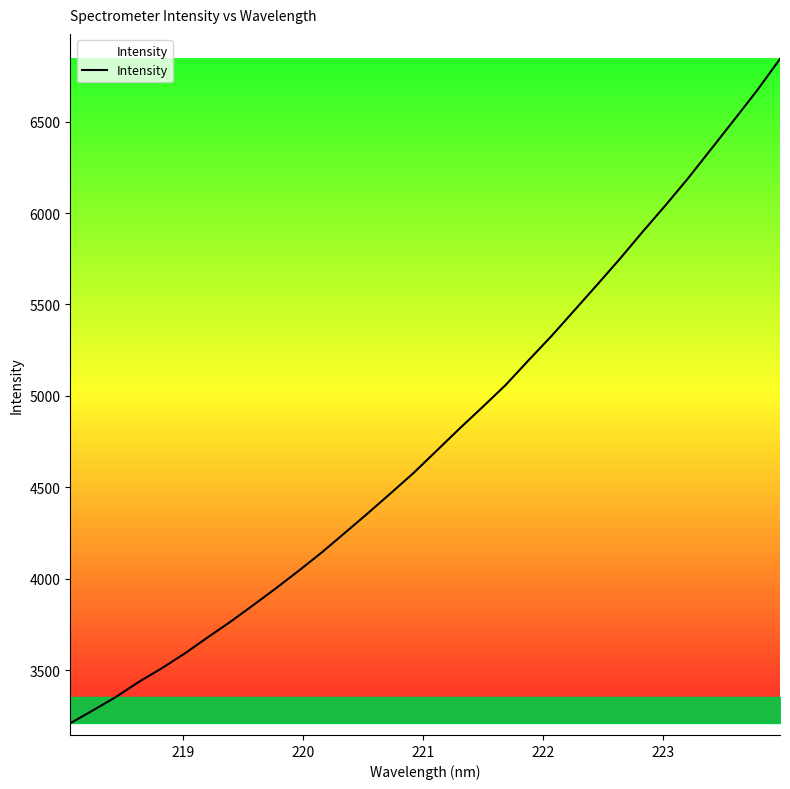

What is the minimum value shown in the chart?

3208.8